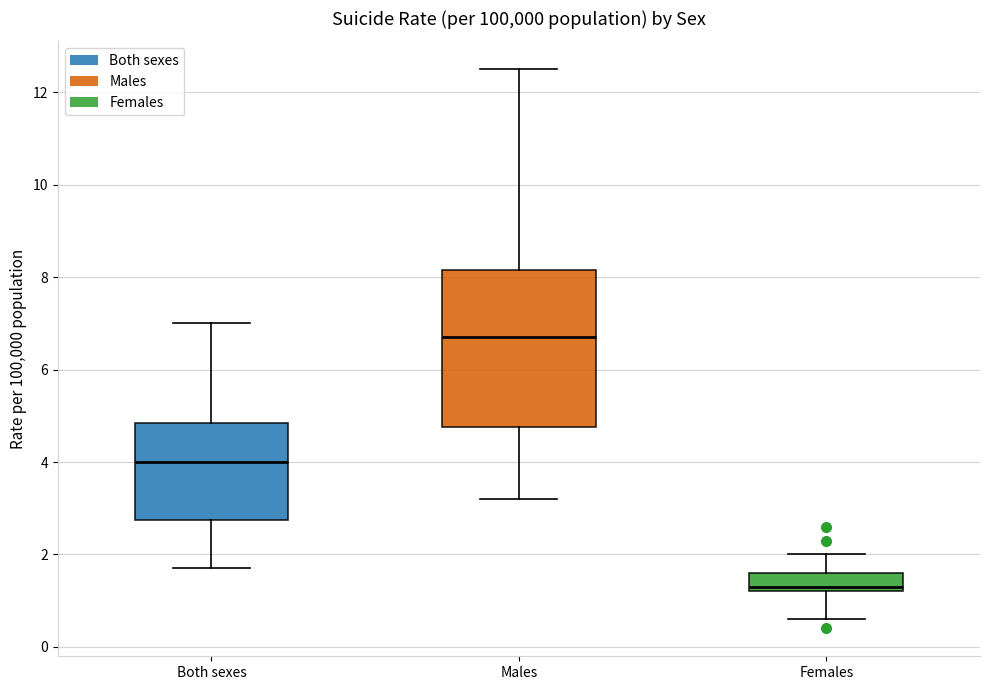

Where is the lower edge of the box for Females on the y-axis? The values are not printed on the chart, so give them approximately, as read against the axis.

1.2